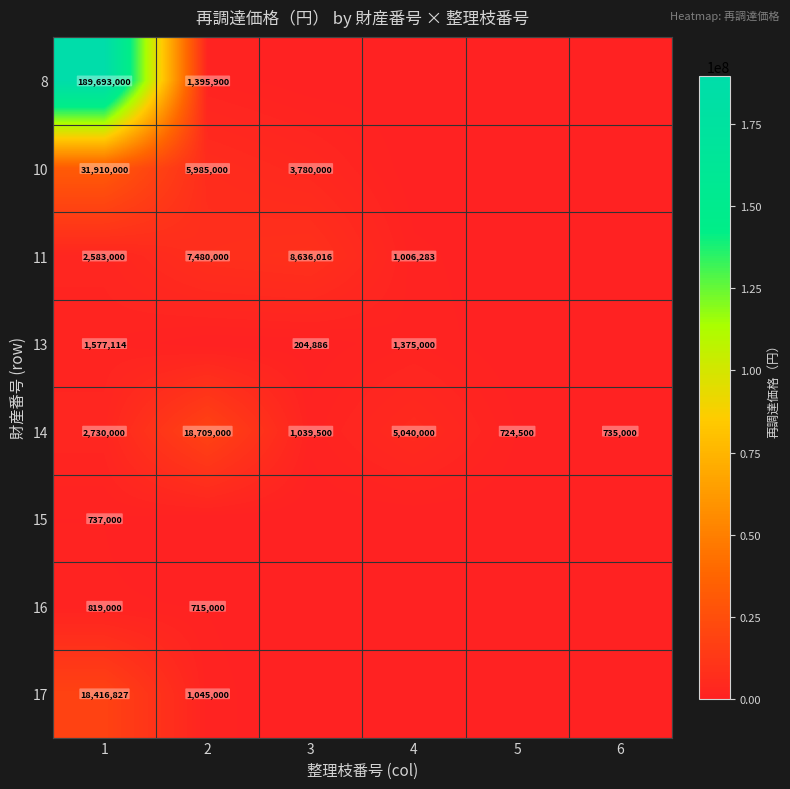

Is it true that 14 equals 347872 at 3?

False